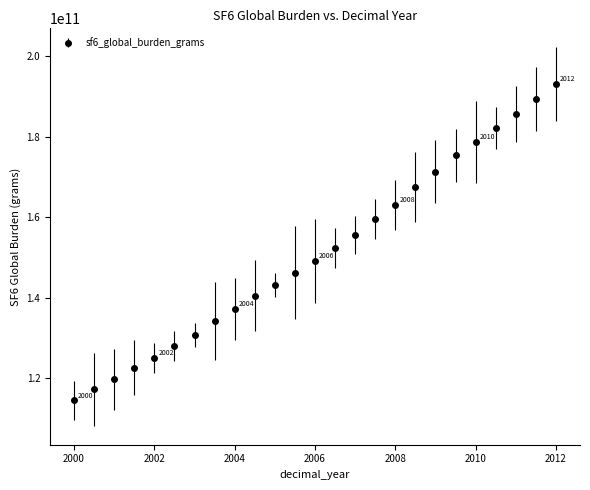

True or false: the data has more than 0 interior local peaks.

False